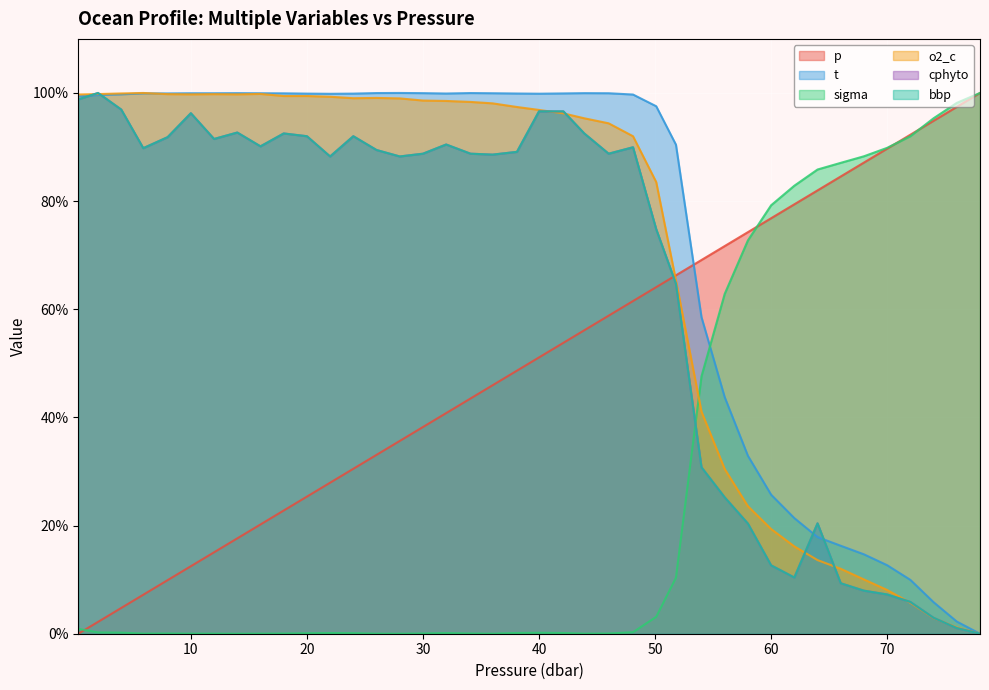

Reading left to right, what are all the values shown in this chart?

p: 0.3=0.0	2.0=2.2	4.0=4.8	5.9=7.2	8.0=9.9	10.0=12.5	12.0=15.1	14.0=17.6	16.0=20.2	18.0=22.8	20.0=25.4	22.0=27.9	24.0=30.5	26.0=33.1	28.0=35.6	30.0=38.2	32.0=40.8	34.1=43.5	36.0=45.9	38.1=48.6	40.0=51.1	42.1=53.8	43.9=56.1	46.0=58.8	48.1=61.5	50.1=64.1	51.8=66.3	54.0=69.1	56.0=71.7	58.0=74.3	60.0=76.8	62.0=79.4	64.0=82.0	66.0=84.6	68.0=87.1	70.0=89.7	72.0=92.3	74.0=94.9	76.0=97.4	78.0=100.0
t: 0.3=99.4	2.0=99.6	4.0=99.7	5.9=99.9	8.0=99.9	10.0=99.9	12.0=99.9	14.0=100.0	16.0=99.9	18.0=99.9	20.0=99.9	22.0=99.8	24.0=99.9	26.0=100.0	28.0=100.0	30.0=100.0	32.0=99.9	34.1=100.0	36.0=99.9	38.1=99.9	40.0=99.9	42.1=99.9	43.9=100.0	46.0=99.9	48.1=99.7	50.1=97.5	51.8=90.4	54.0=58.6	56.0=43.8	58.0=32.9	60.0=25.7	62.0=21.4	64.0=17.9	66.0=16.3	68.0=14.7	70.0=12.7	72.0=10.0	74.0=5.8	76.0=2.3	78.0=0.0
sigma: 0.3=0.9	2.0=0.2	4.0=0.2	5.9=0.0	8.0=0.0	10.0=0.0	12.0=0.0	14.0=0.0	16.0=0.0	18.0=0.0	20.0=0.1	22.0=0.1	24.0=0.1	26.0=0.0	28.0=0.0	30.0=0.0	32.0=0.1	34.1=0.0	36.0=0.0	38.1=0.1	40.0=0.2	42.1=0.1	43.9=0.0	46.0=0.0	48.1=0.3	50.1=3.1	51.8=10.4	54.0=47.6	56.0=62.8	58.0=72.7	60.0=79.2	62.0=82.8	64.0=85.8	66.0=87.1	68.0=88.3	70.0=89.9	72.0=92.0	74.0=95.3	76.0=98.2	78.0=100.0
o2_c: 0.3=99.7	2.0=99.8	4.0=99.9	5.9=100.0	8.0=99.8	10.0=99.7	12.0=99.8	14.0=99.7	16.0=99.8	18.0=99.4	20.0=99.4	22.0=99.3	24.0=99.0	26.0=99.1	28.0=99.0	30.0=98.6	32.0=98.5	34.1=98.3	36.0=98.1	38.1=97.4	40.0=96.9	42.1=96.2	43.9=95.3	46.0=94.4	48.1=92.0	50.1=83.5	51.8=65.3	54.0=41.1	56.0=30.5	58.0=23.6	60.0=19.4	62.0=16.1	64.0=13.6	66.0=12.0	68.0=10.0	70.0=8.1	72.0=5.7	74.0=2.9	76.0=1.2	78.0=0.0
cphyto: 0.3=98.8	2.0=100.0	4.0=96.9	5.9=89.8	8.0=91.8	10.0=96.3	12.0=91.5	14.0=92.7	16.0=90.1	18.0=92.5	20.0=92.0	22.0=88.3	24.0=92.0	26.0=89.5	28.0=88.3	30.0=88.8	32.0=90.5	34.1=88.8	36.0=88.6	38.1=89.1	40.0=96.6	42.1=96.6	43.9=92.5	46.0=88.8	48.1=90.0	50.1=74.8	51.8=64.7	54.0=30.8	56.0=25.2	58.0=20.4	60.0=12.6	62.0=10.4	64.0=20.4	66.0=9.3	68.0=8.0	70.0=7.3	72.0=5.9	74.0=2.9	76.0=1.0	78.0=0.0
bbp: 0.3=98.8	2.0=100.0	4.0=96.9	5.9=89.8	8.0=91.8	10.0=96.3	12.0=91.5	14.0=92.7	16.0=90.1	18.0=92.5	20.0=92.0	22.0=88.3	24.0=92.0	26.0=89.5	28.0=88.3	30.0=88.8	32.0=90.5	34.1=88.8	36.0=88.6	38.1=89.1	40.0=96.6	42.1=96.6	43.9=92.5	46.0=88.8	48.1=90.0	50.1=74.8	51.8=64.7	54.0=30.8	56.0=25.2	58.0=20.4	60.0=12.6	62.0=10.4	64.0=20.4	66.0=9.3	68.0=8.0	70.0=7.3	72.0=5.9	74.0=2.9	76.0=1.0	78.0=0.0